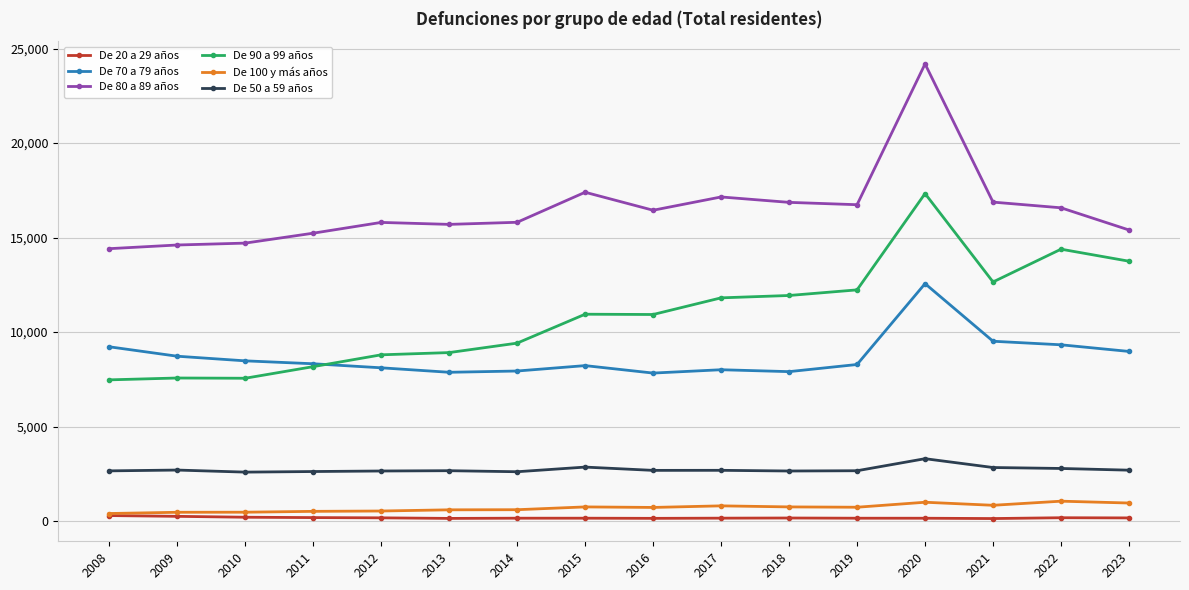

At which category does the chart reach its peak across all series?

2020